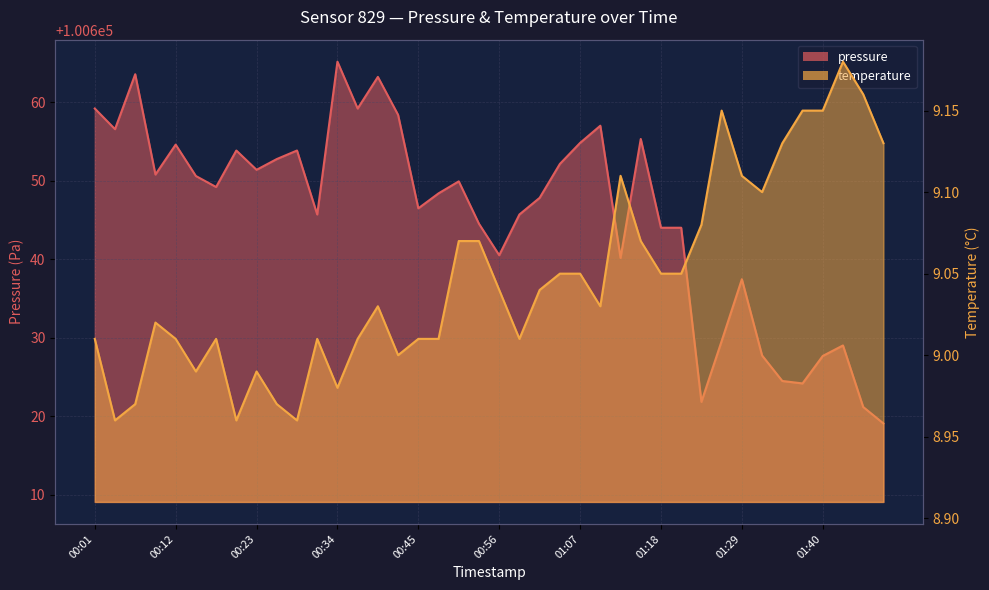

What is the total value across all series at 00:15?

100659.6